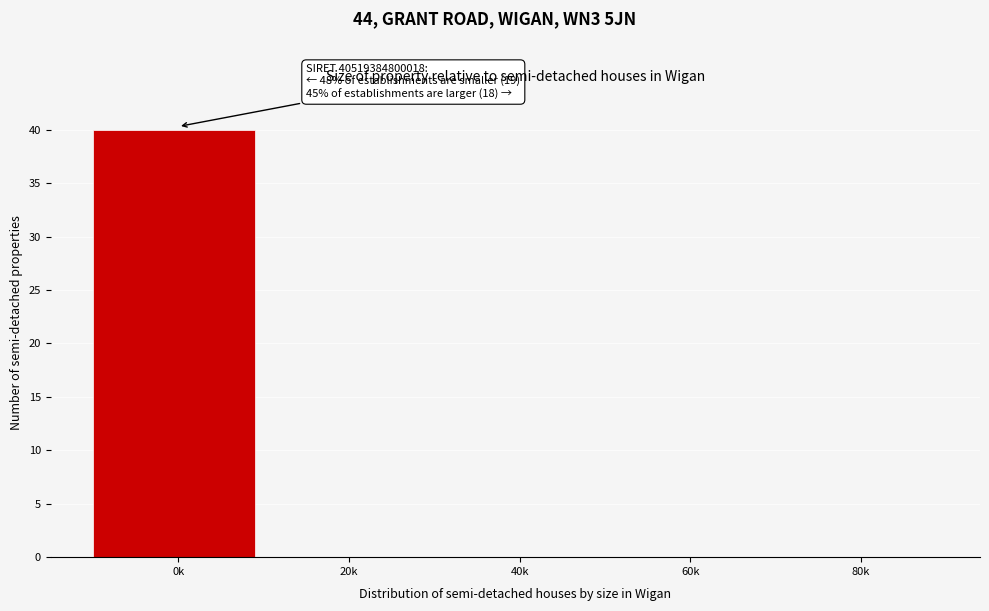

Reading right to left, what are all the values shown in this chart?

80k=0	60k=0	40k=0	20k=0	0k=40